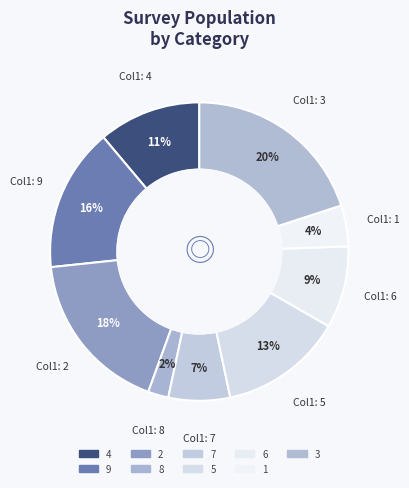

True or false: 5 accounts for 7% of the total.

False